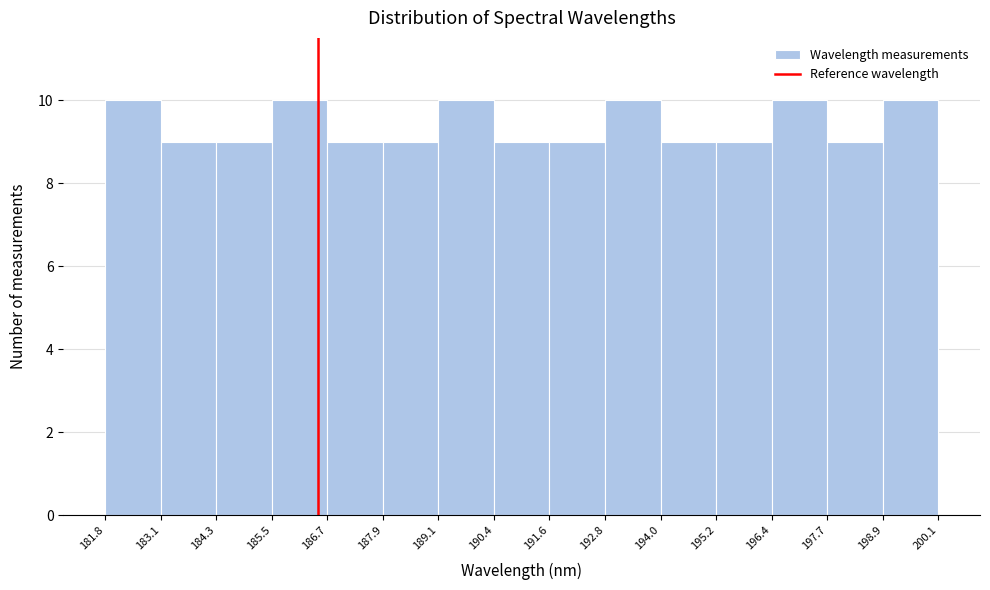

What is the height of the bar covering 189.1 to 190.4 on the x-axis? The values are not printed on the chart, so give them approximately, as read against the axis.

10